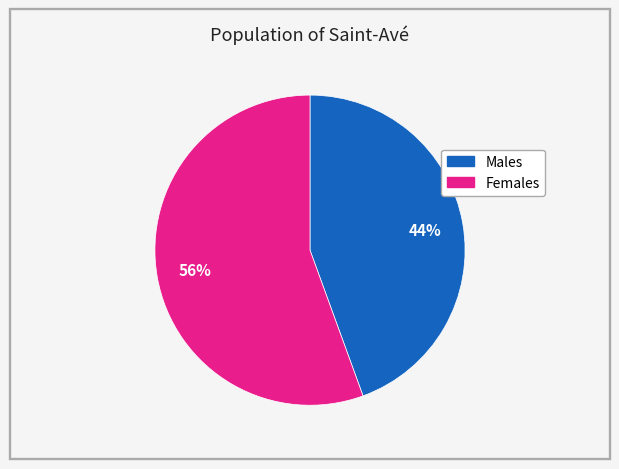

To the nearest percent, what is the average slice percentage?

50%